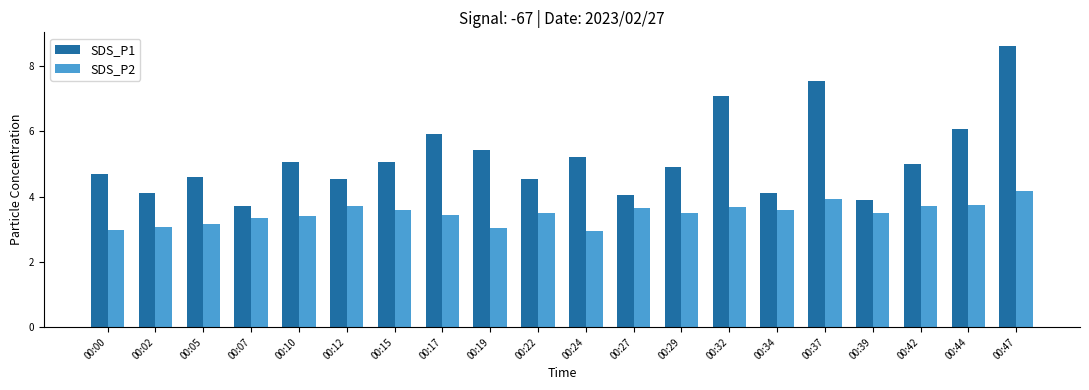

Which series has the largest total across all categories?

SDS_P1